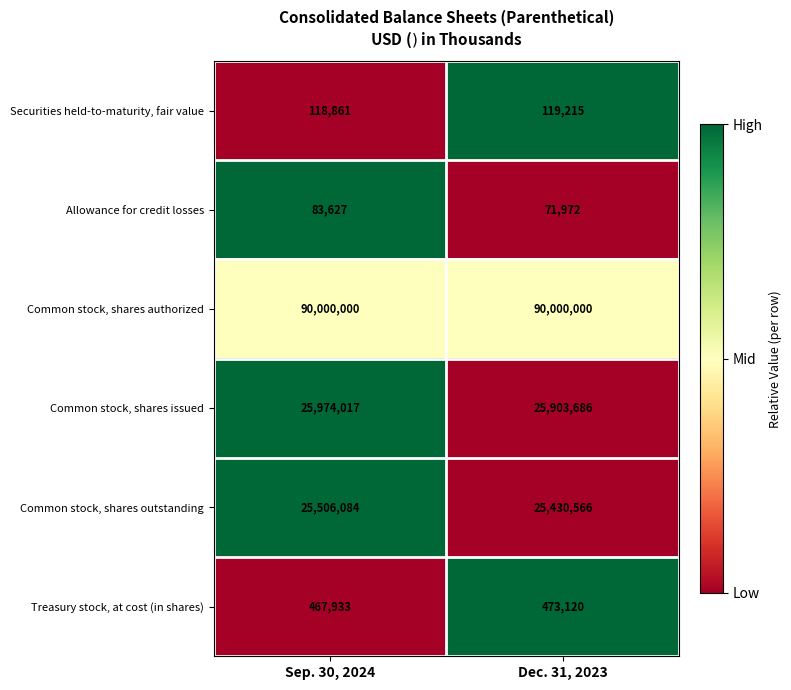

True or false: Securities held-to-maturity, fair value has a value of 118861 at Sep. 30, 2024.

True